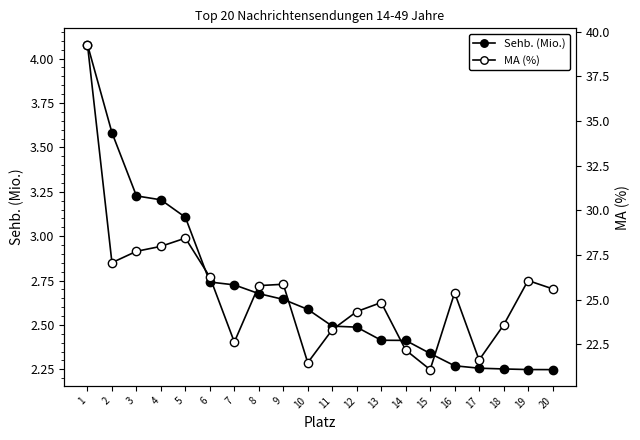

How many lines are shown in the chart?

2